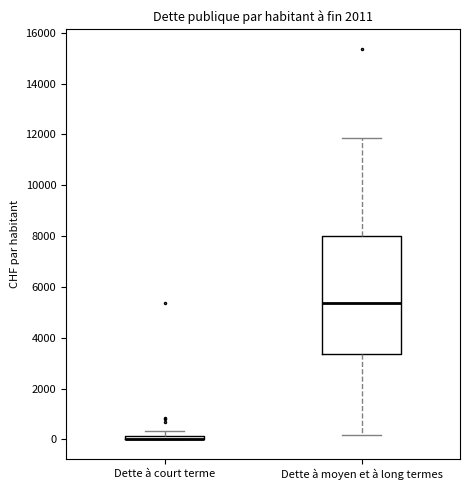

Where is the upper edge of the box for Dette à court terme on the y-axis? The values are not printed on the chart, so give them approximately, as read against the axis.

200